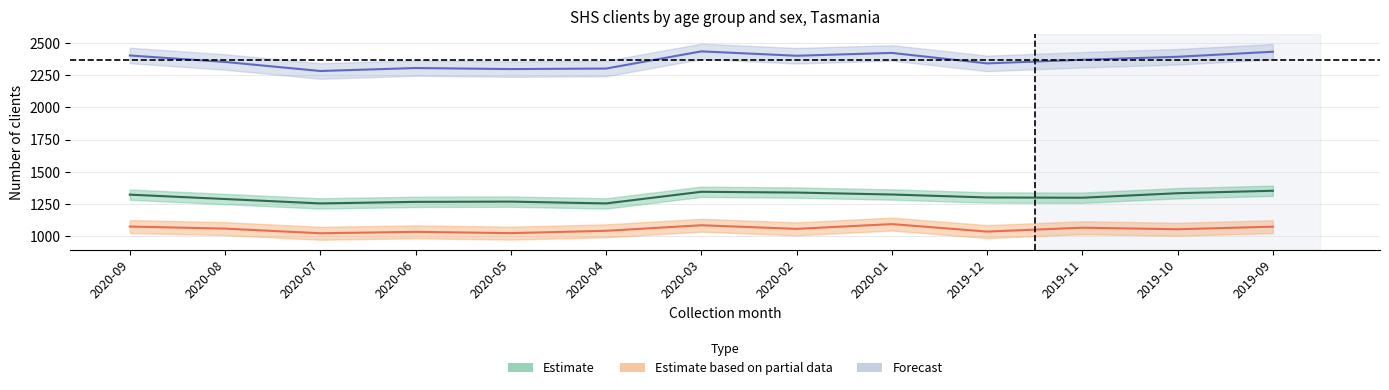

What is the label of the 13th point from the left?

2019-09